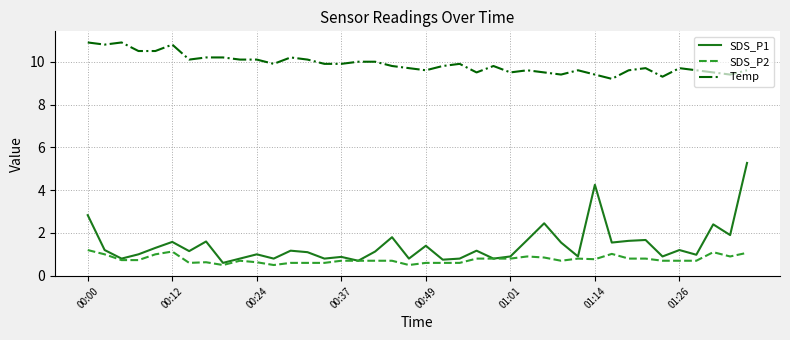

True or false: Temp and SDS_P2 cross at least once.

False